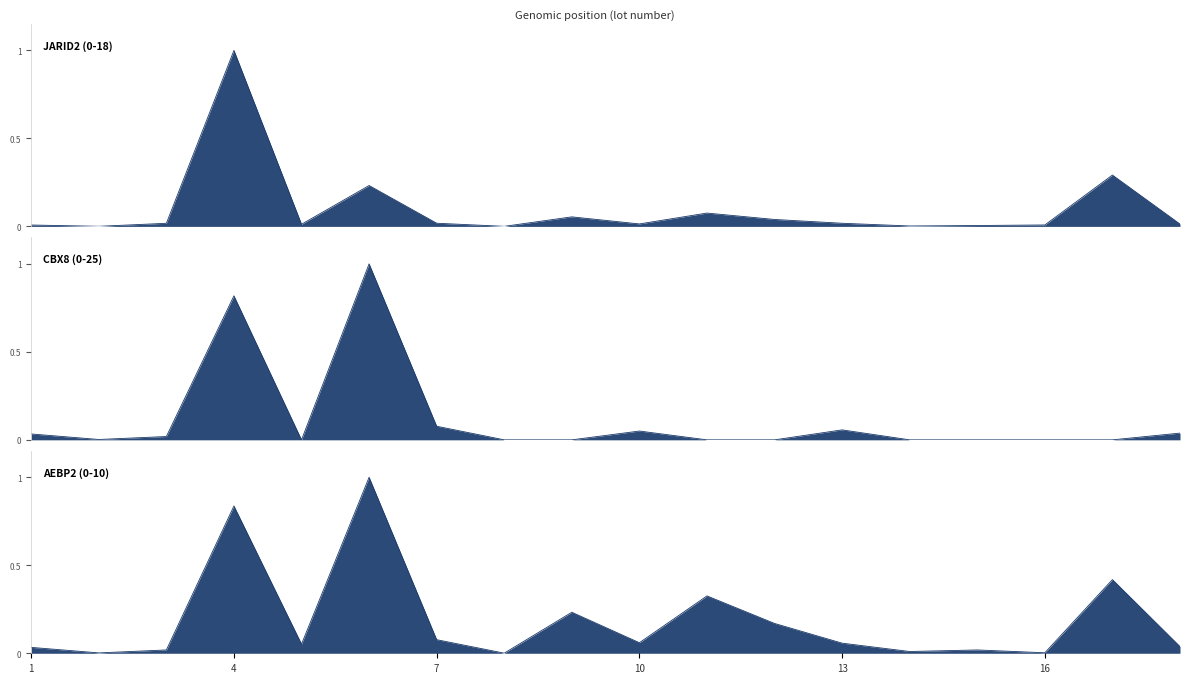

True or false: JARID2 (0-18) has more than 1 interior local peaks.

True